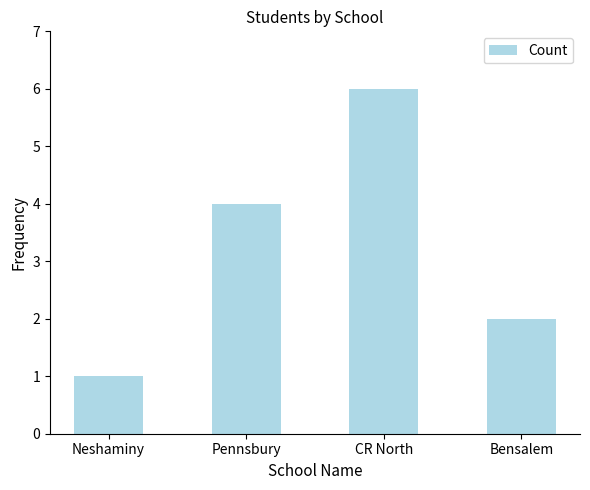

Reading right to left, transcribe all the data shown in this chart.

2	6	4	1